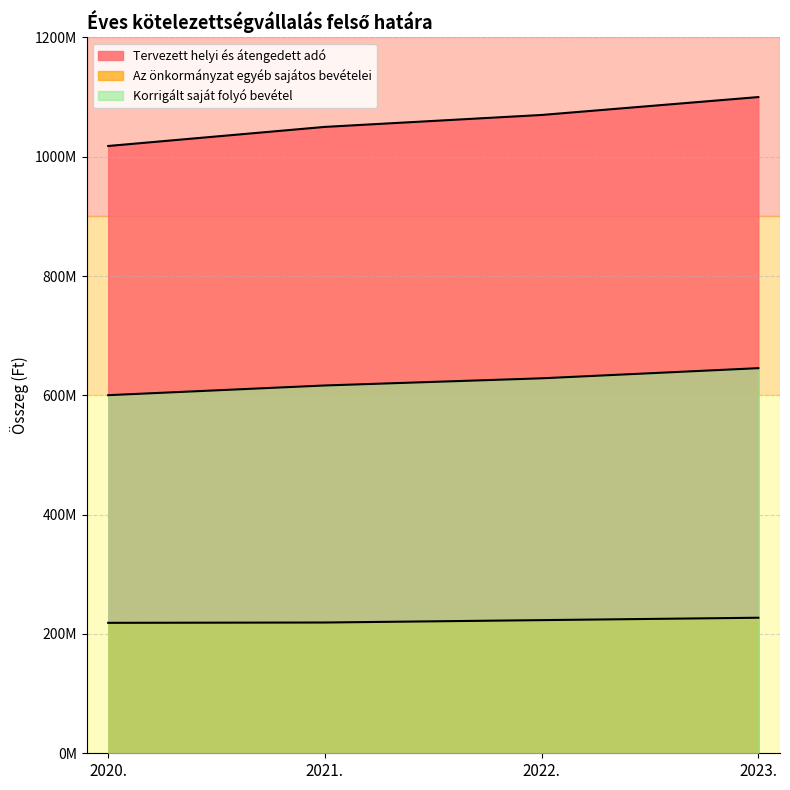

List the labels in order of Az önkormányzat egyéb sajátos bevételei value, smallest first.

2020., 2021., 2022., 2023.